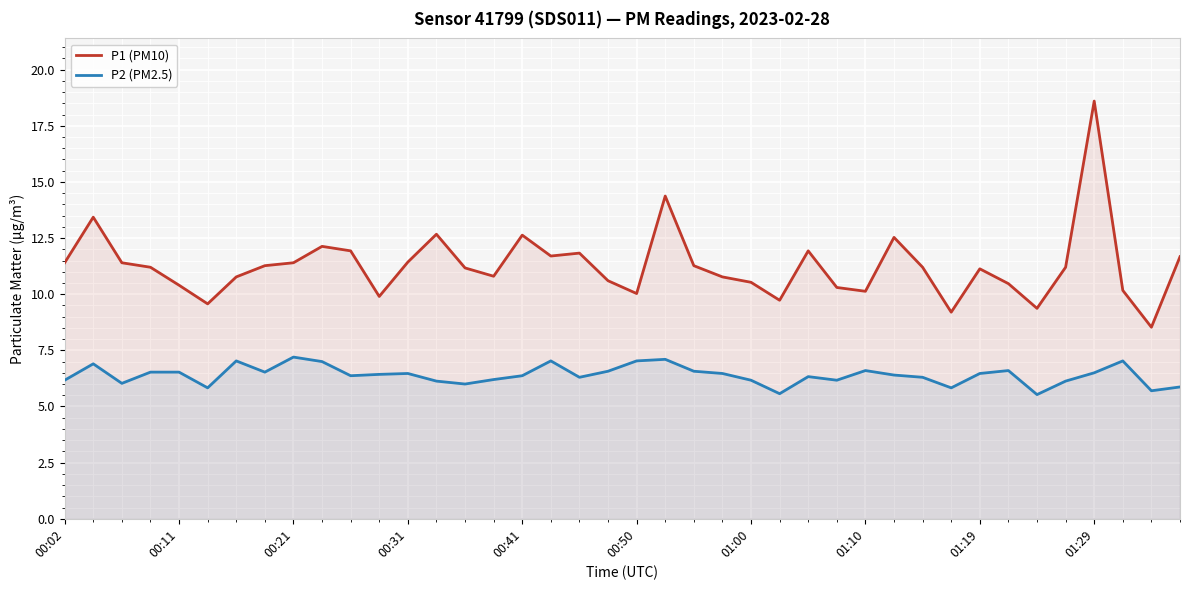

What is the value of the P2 (PM2.5) point at the 36th from the left?

6.1